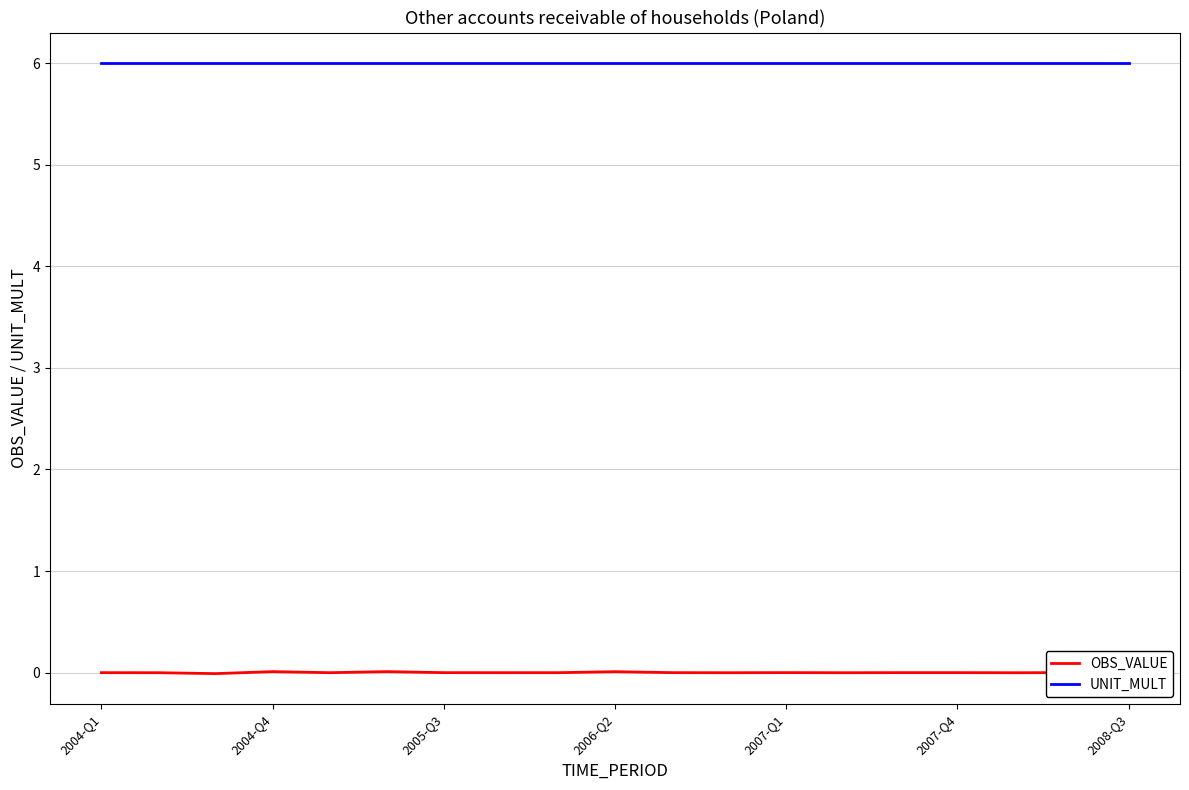

Which series has the largest total across all categories?

UNIT_MULT